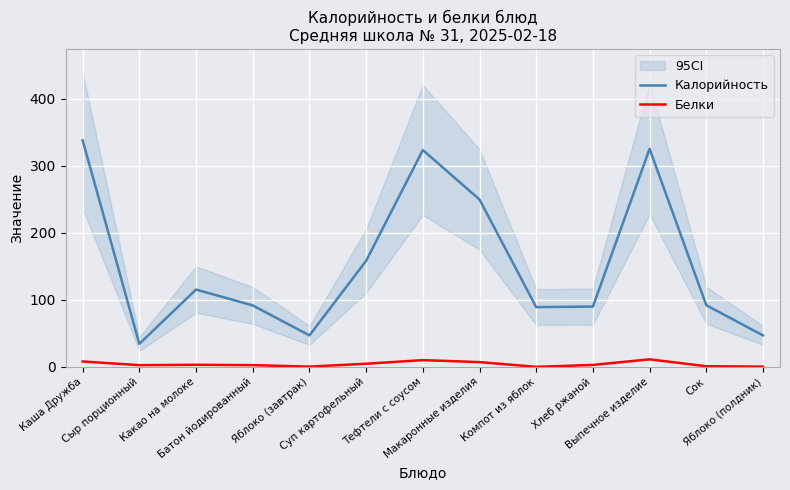

Between Какао на молоке and Яблоко (полдник), which is larger?

Какао на молоке